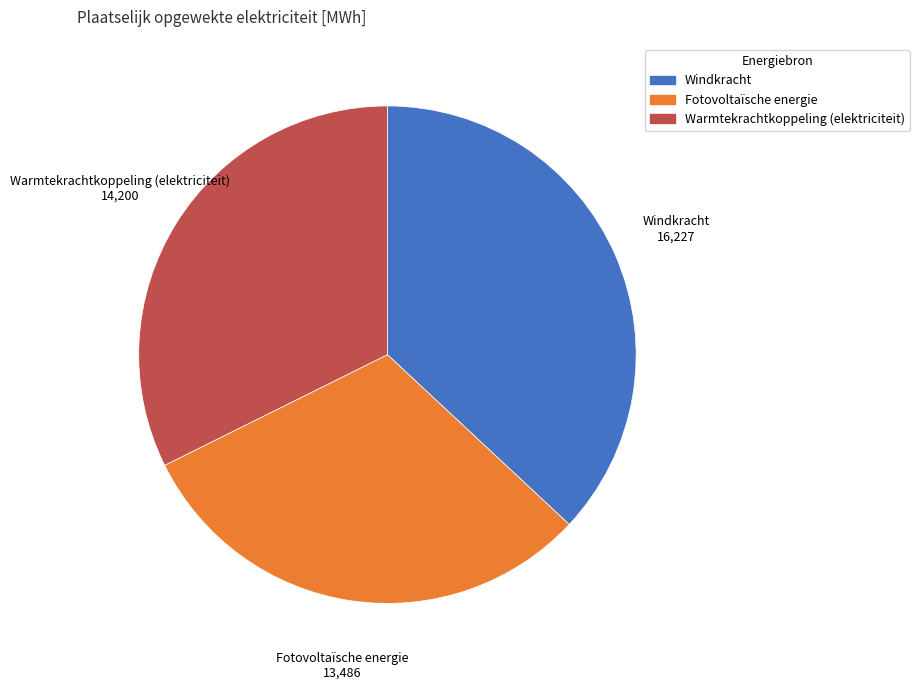

Which category has the smallest portion of the pie?

Fotovoltaïsche energie